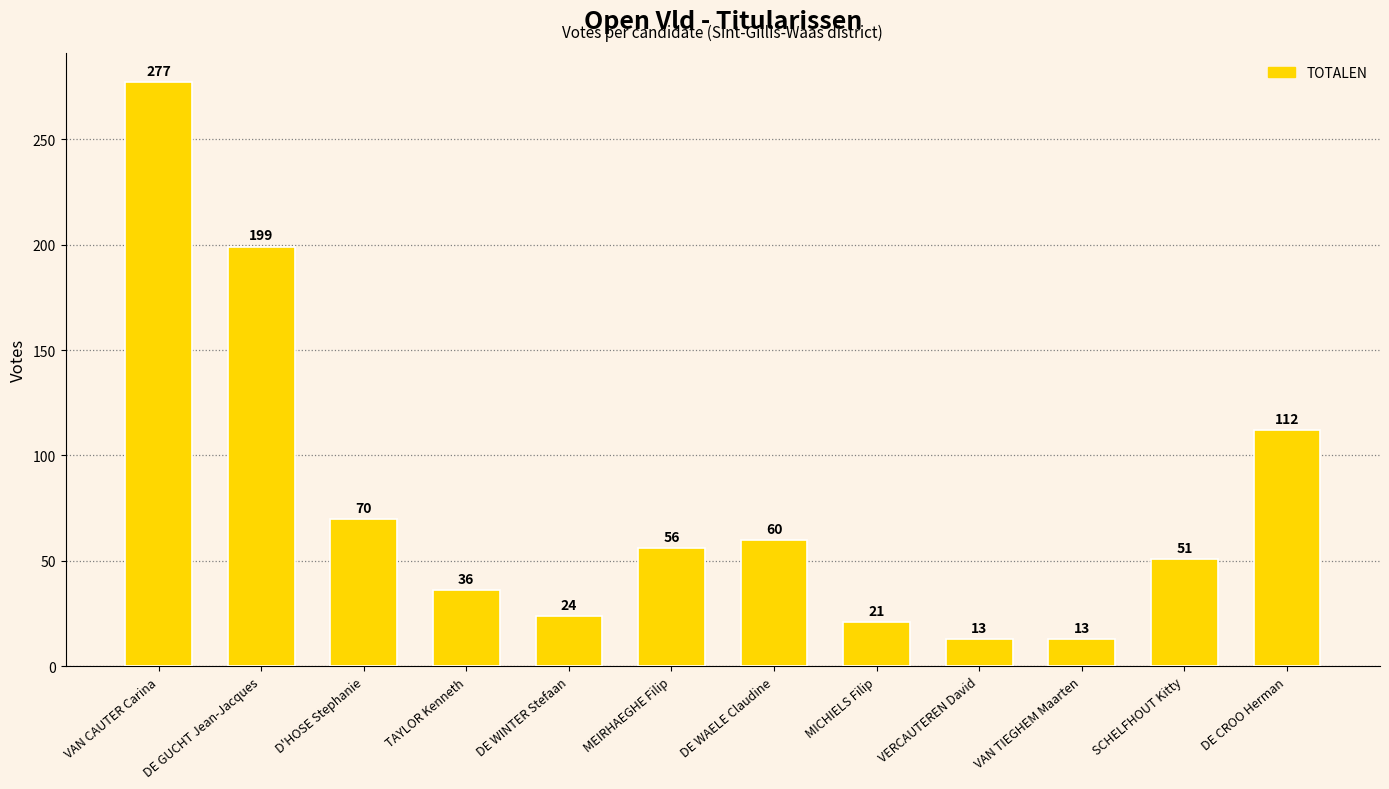

What is the sum of all values?

932